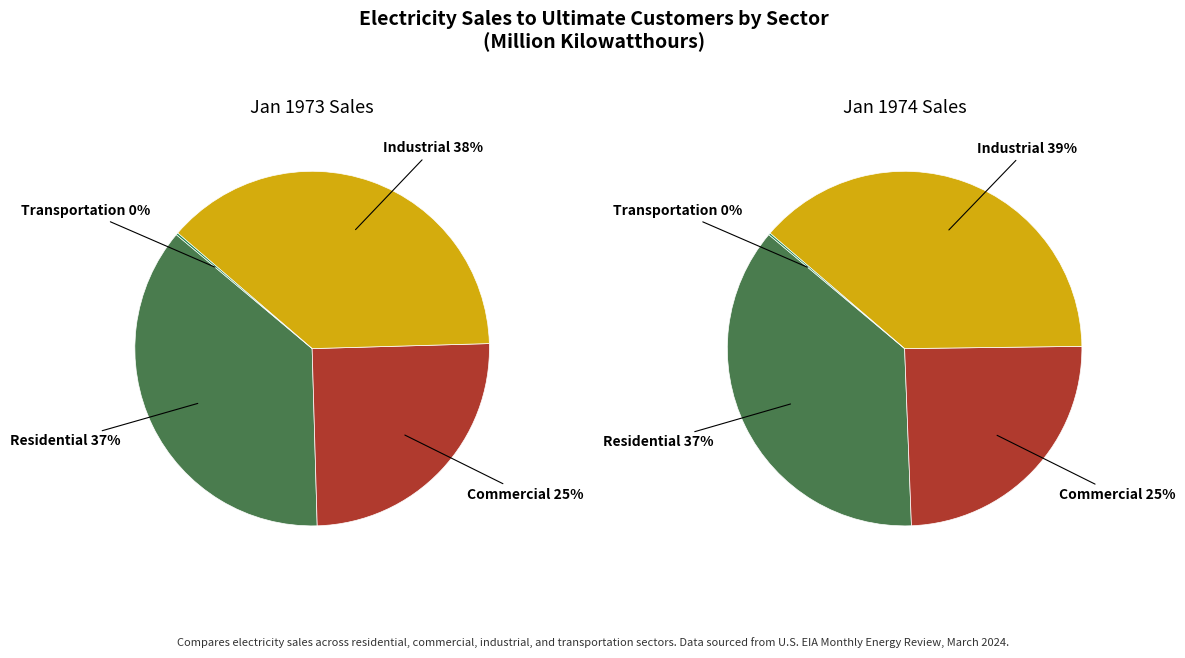

Combined, do Industrial and Commercial account for over 50%?

Yes